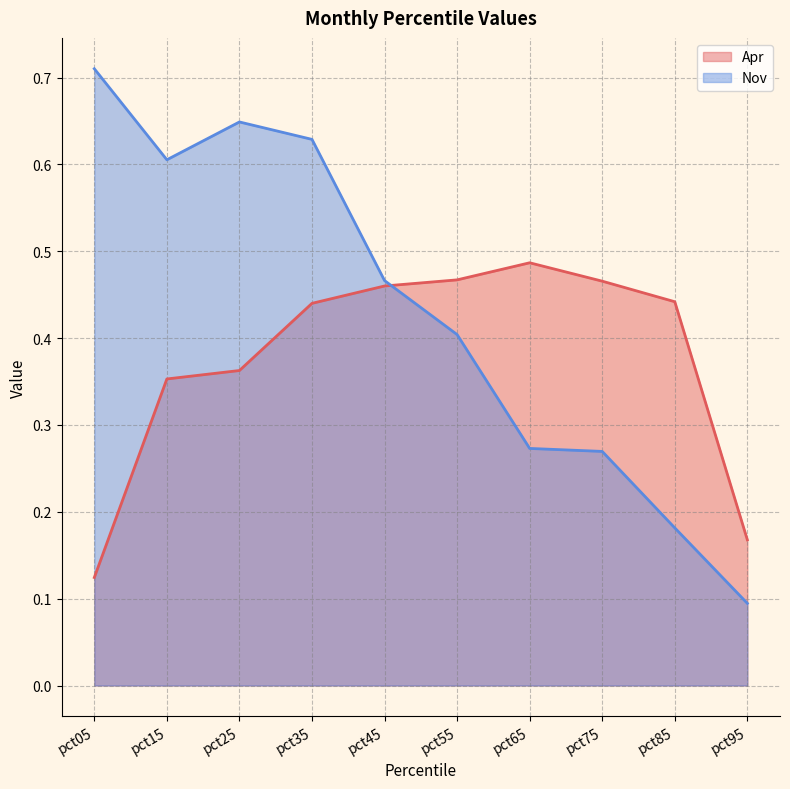

At which category does Nov reach its first local peak?

pct25